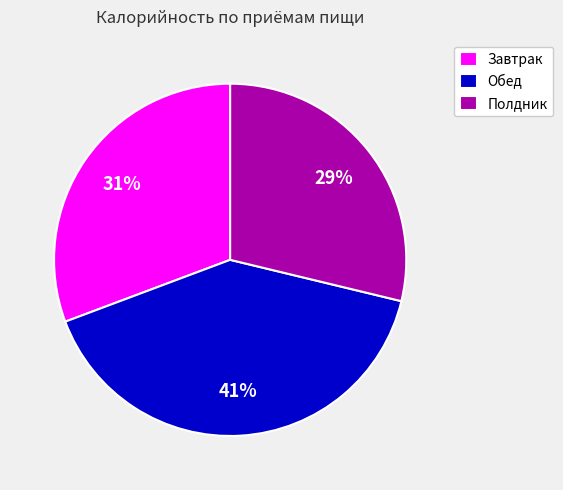

Between Полдник and Обед, which is larger?

Обед